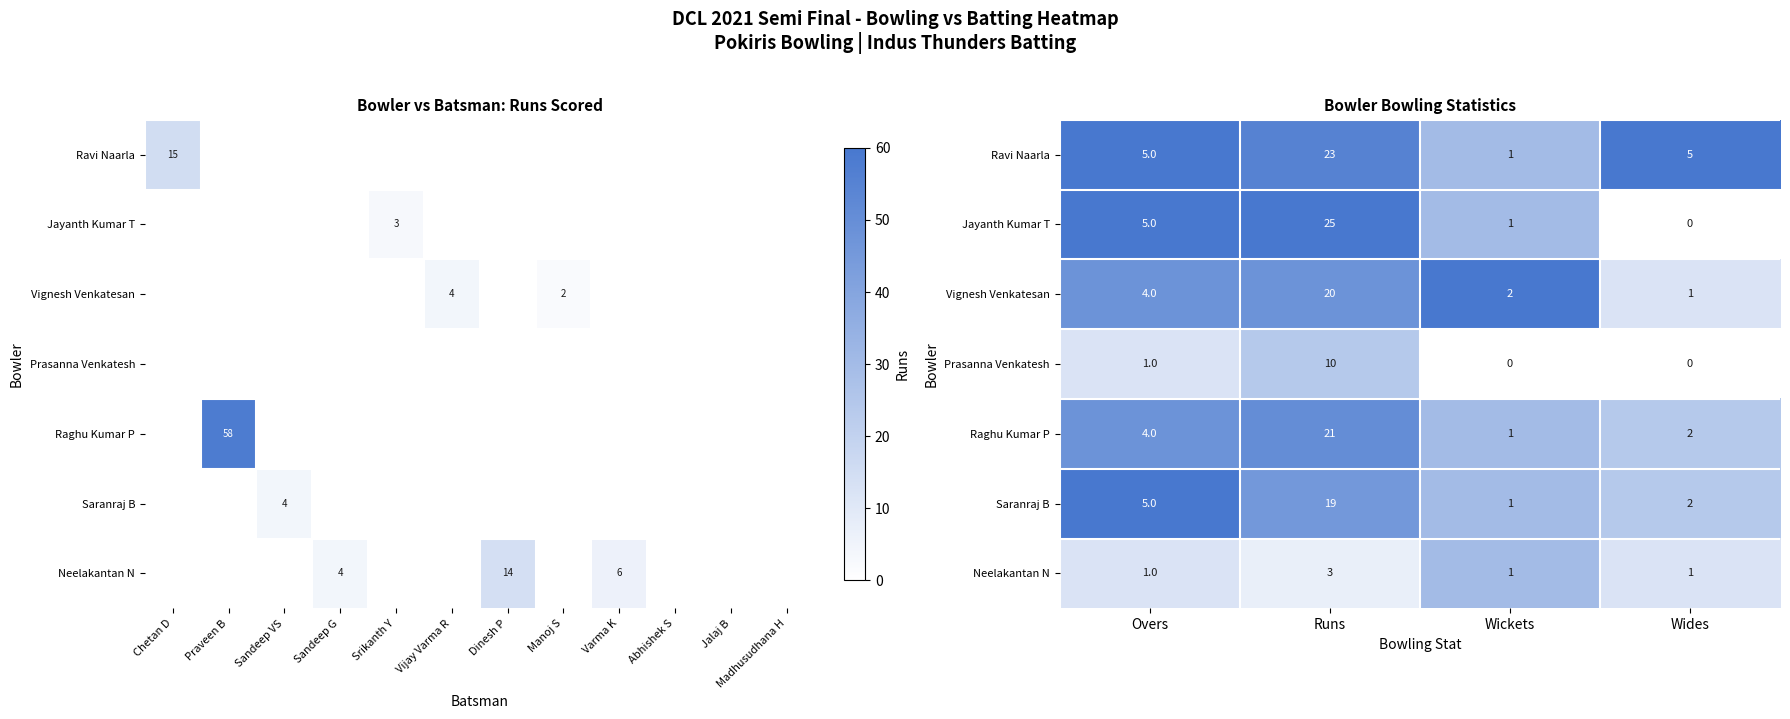

Count the number of data series in this chart.

7